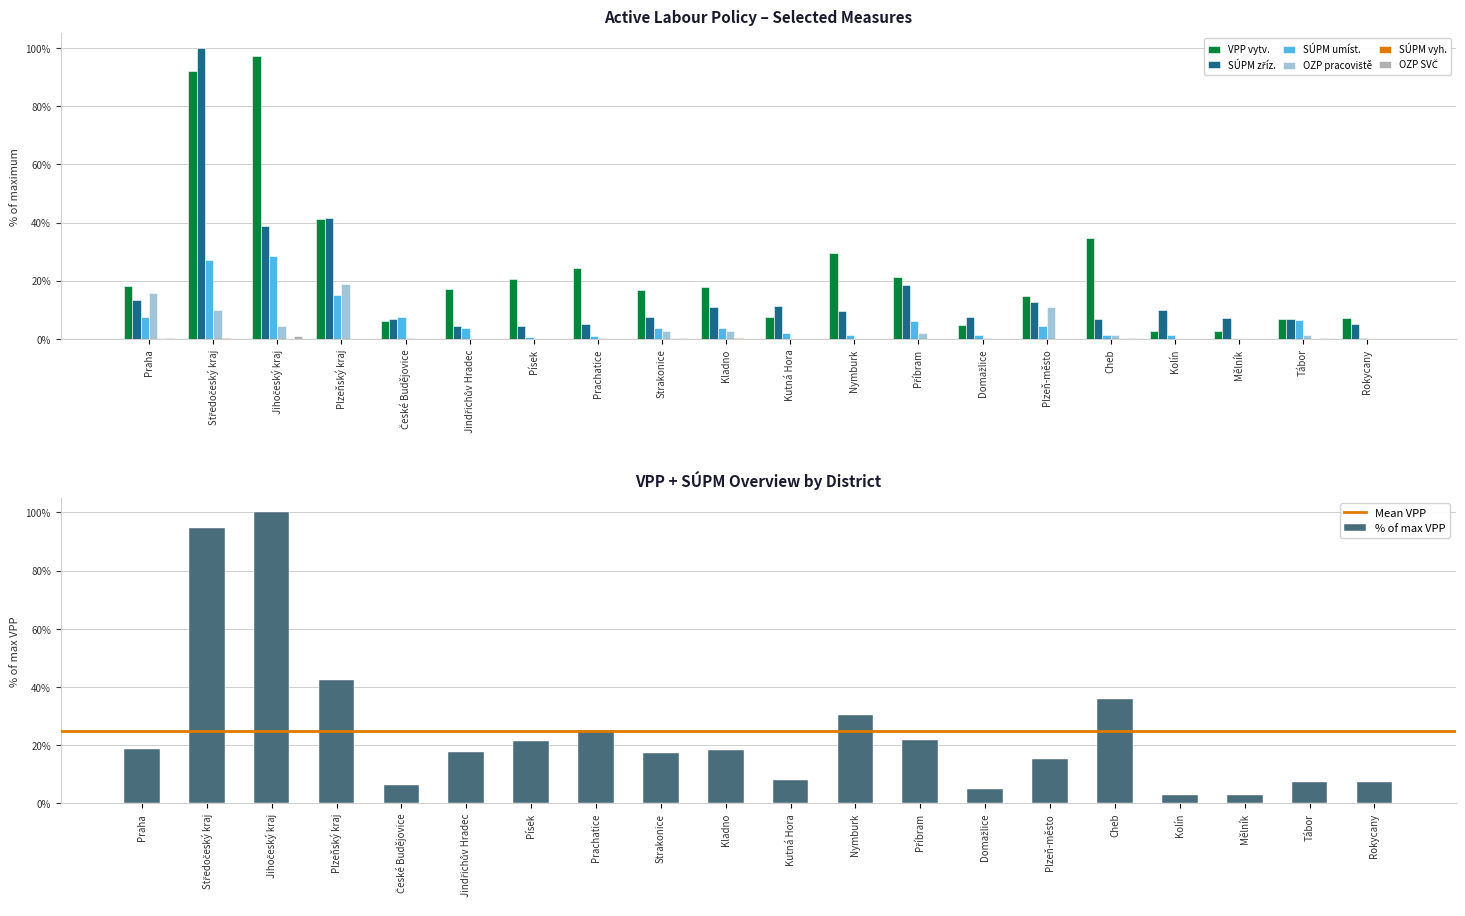

List the labels in order of OZP SVČ value, largest first.

Jihočeský kraj, Praha, Strakonice, Tábor, Cheb, Středočeský kraj, Plzeňský kraj, České Budějovice, Jindřichův Hradec, Písek, Prachatice, Kladno, Kutná Hora, Nymburk, Příbram, Domažlice, Plzeň-město, Kolín, Mělník, Rokycany